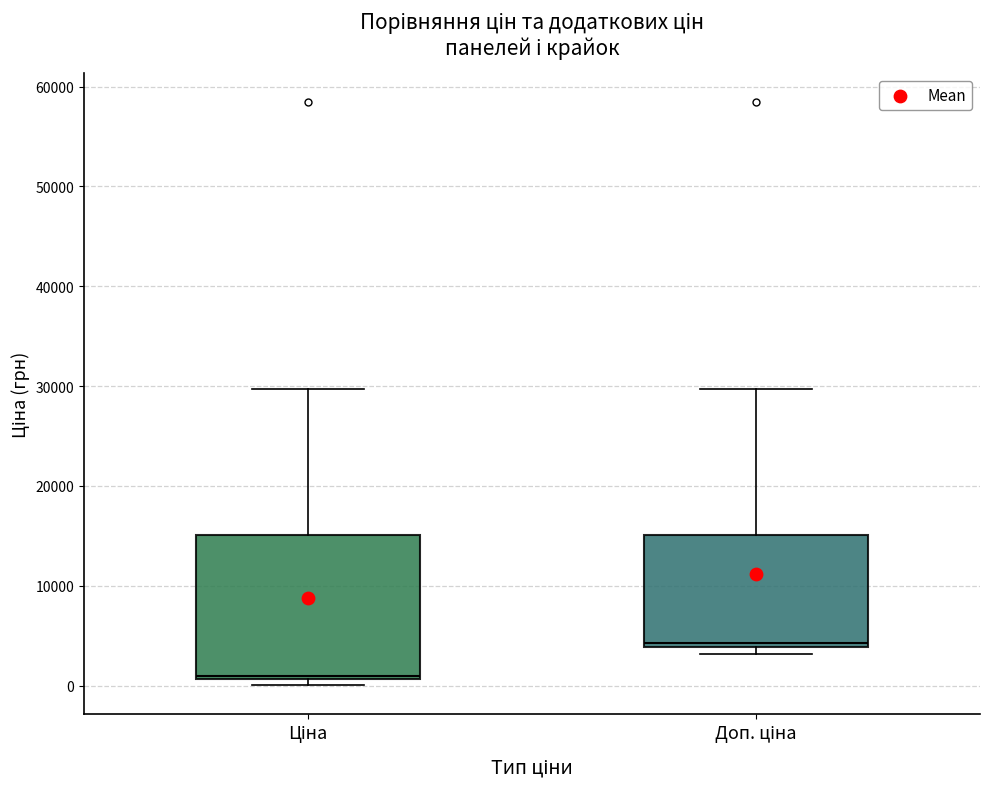

Where does the upper whisker of the box for Доп. ціна end on the y-axis? The values are not printed on the chart, so give them approximately, as read against the axis.

30000